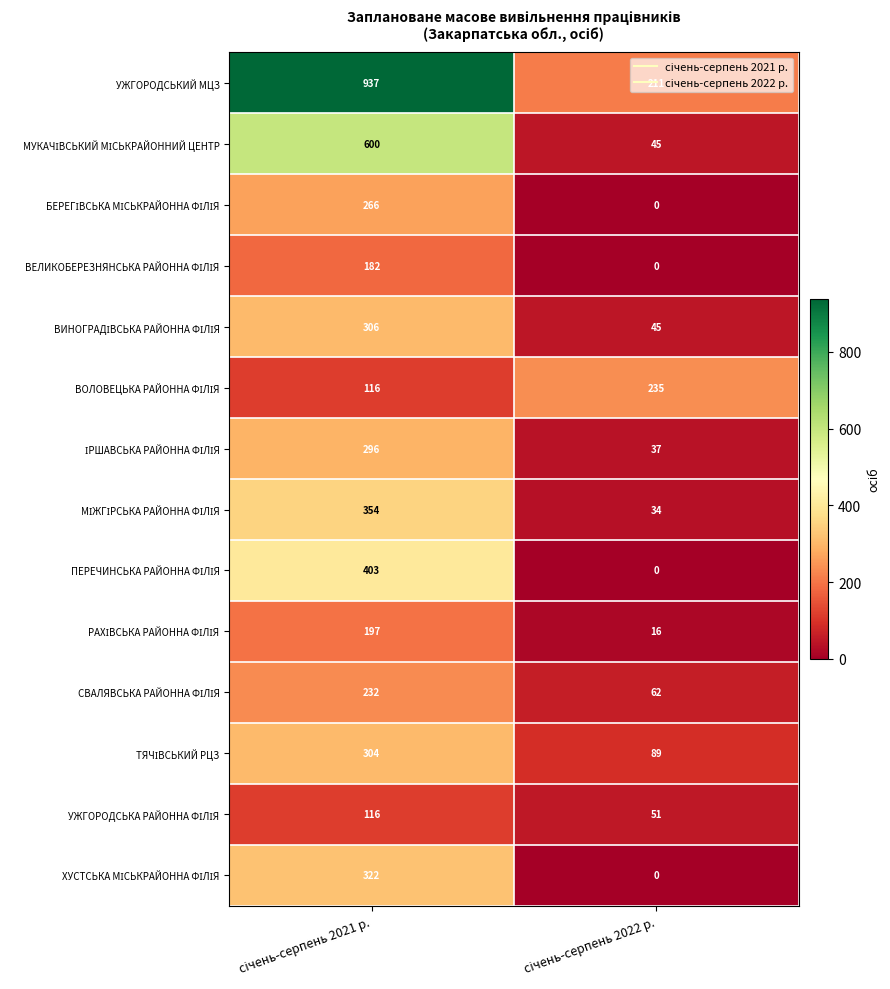

What is the greatest value displayed?

937